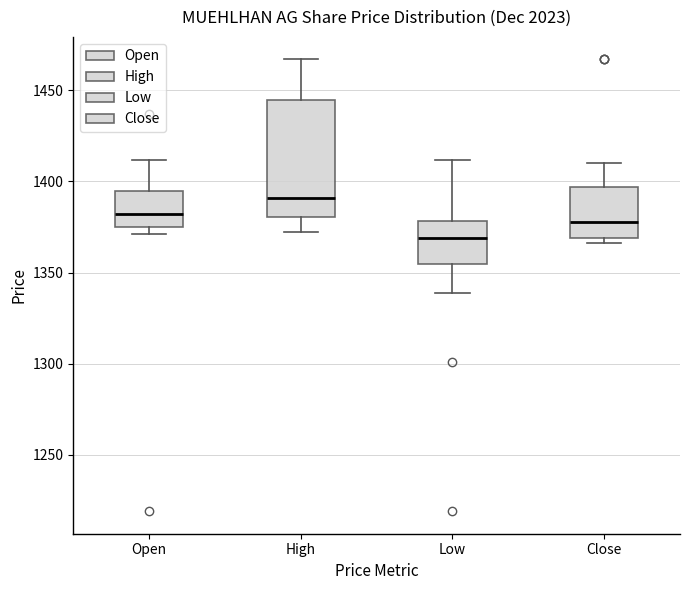

Which box is the tallest, from its lower edge to its upper edge?

High